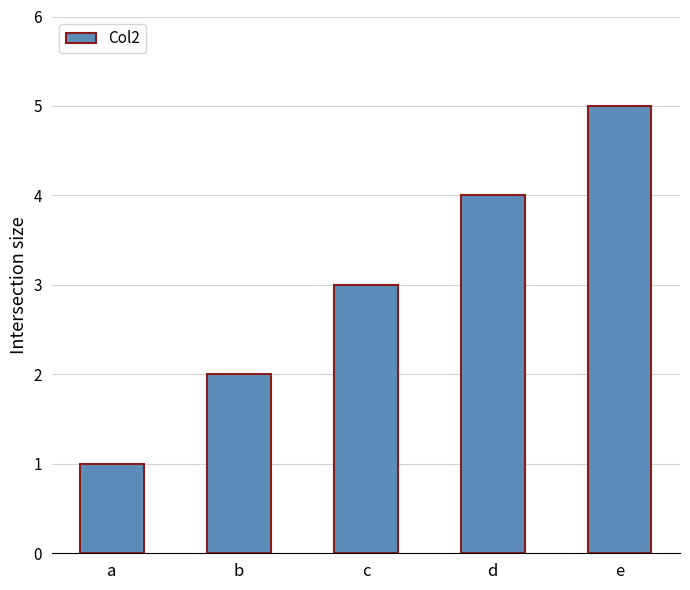

Rank the categories by value from highest to lowest.

e, d, c, b, a